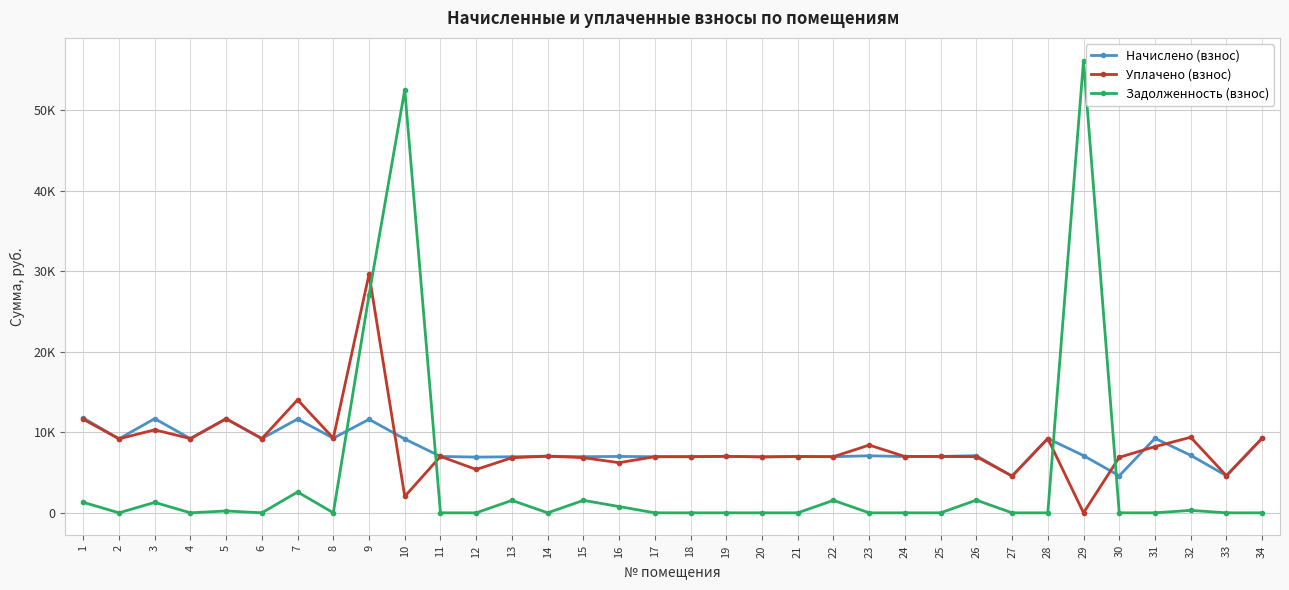

What are all the series names shown in the legend?

Начислено (взнос), Уплачено (взнос), Задолженность (взнос)